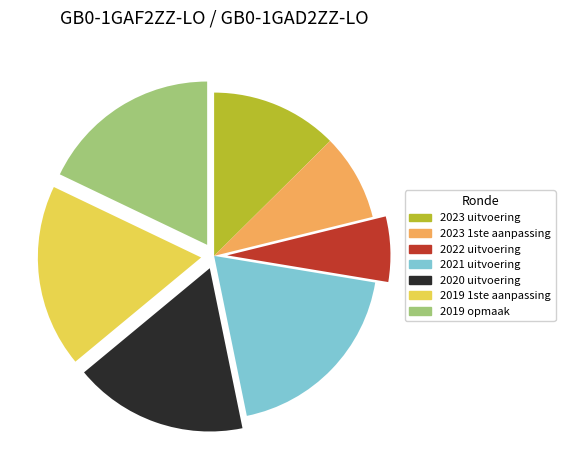

Do 2023 uitvoering and 2019 1ste aanpassing together represent more than half of the pie?

No